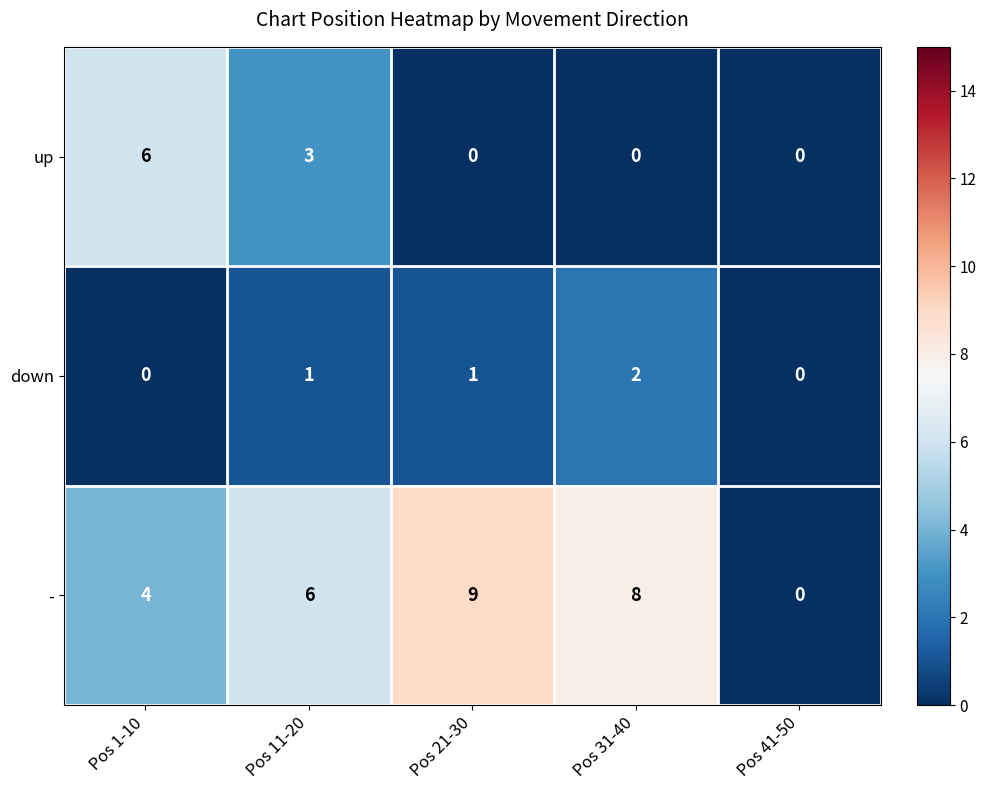

Is it true that - equals 7 at Pos 1-10?

False